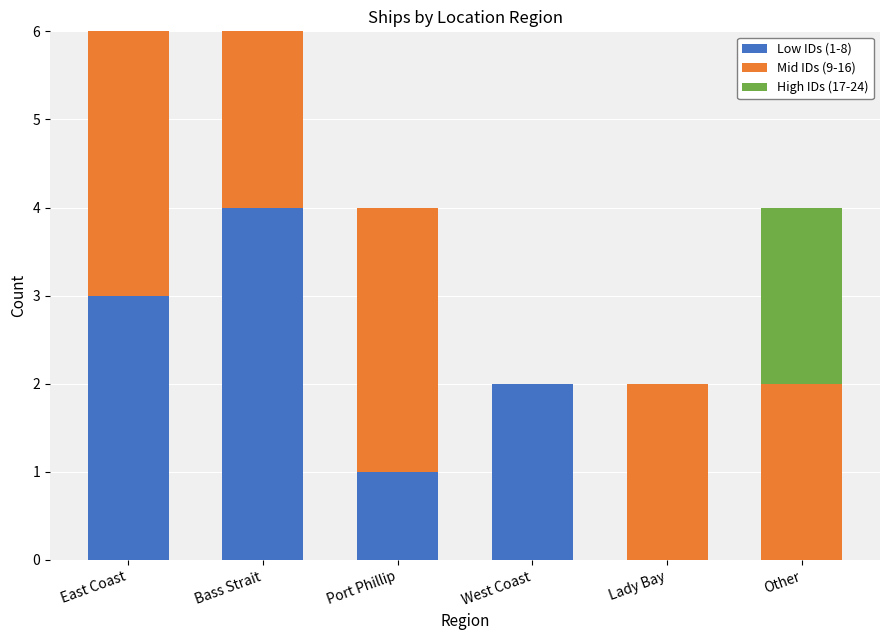

What are all the series names shown in the legend?

Low IDs (1-8), Mid IDs (9-16), High IDs (17-24)